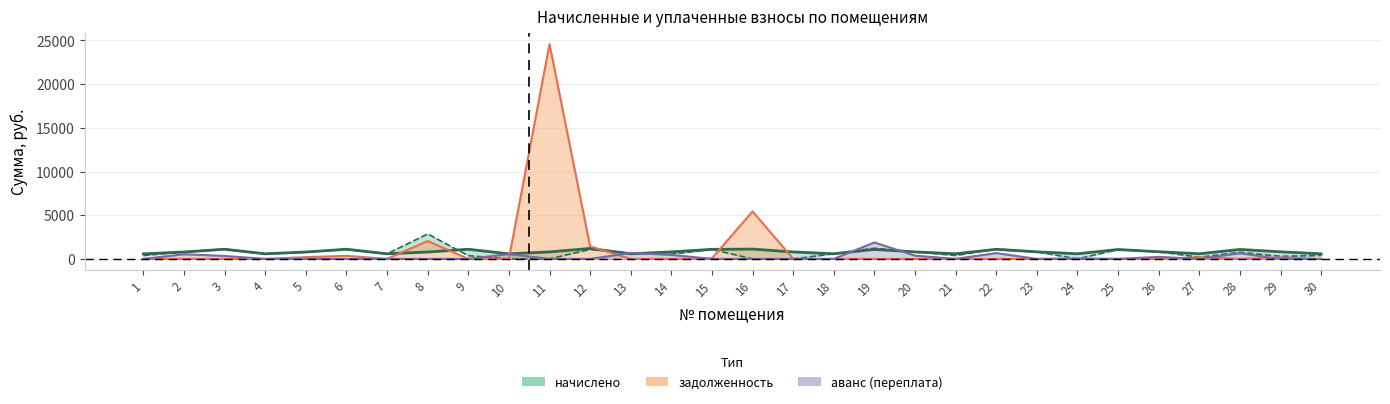

Rank the series by their average value, from highest to lowest.

задолженность, начислено, уплачено, аванс